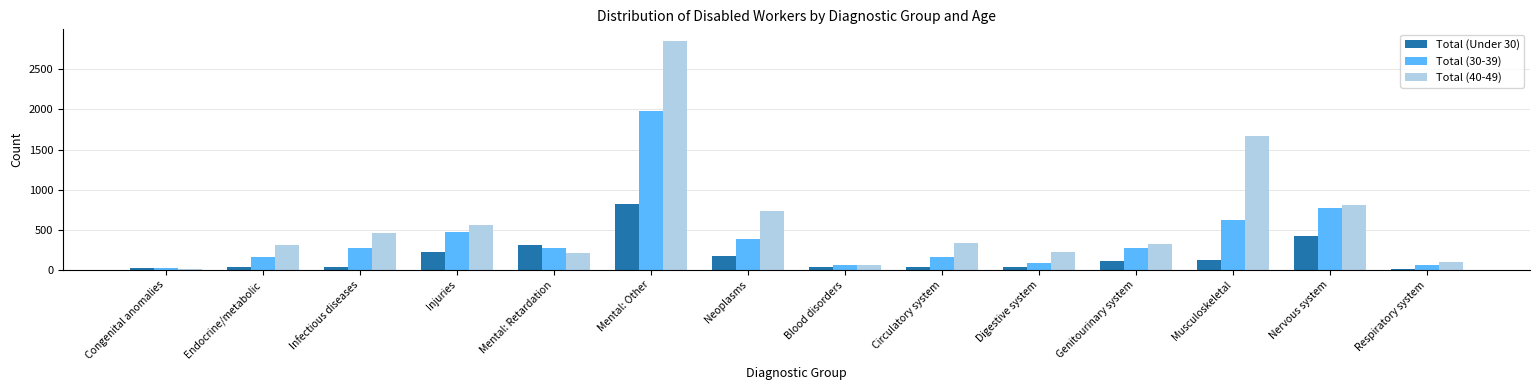

List the series in order of their overall mean, lowest first.

Total (Under 30), Total (30-39), Total (40-49)